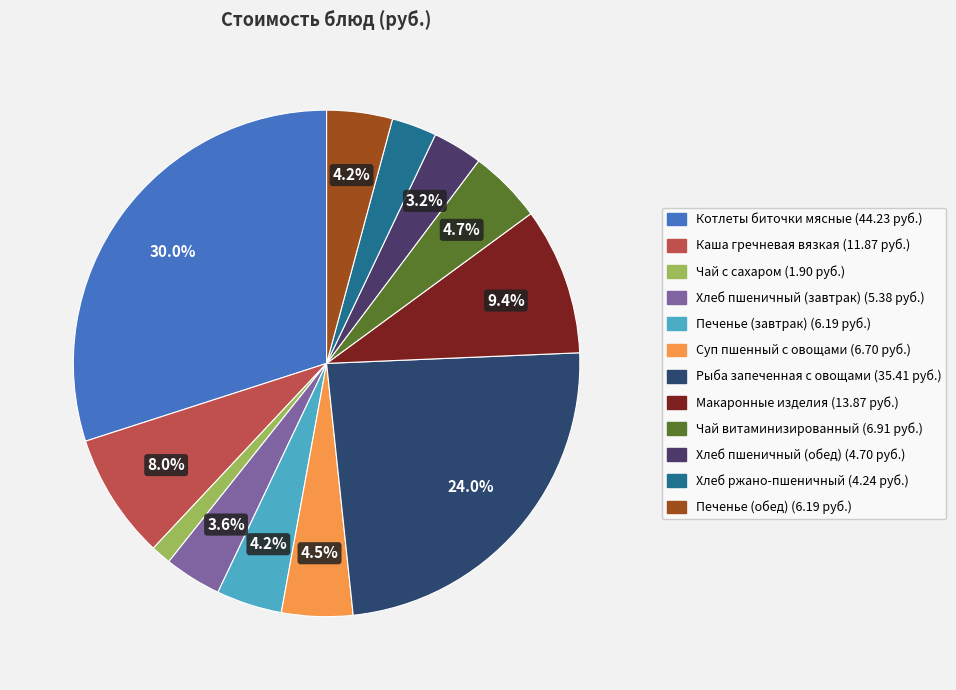

Rank the categories by value from highest to lowest.

Котлеты биточки мясные, Рыба запеченная с овощами, Макаронные изделия, Каша гречневая вязкая, Чай витаминизированный, Суп пшенный с овощами, Печенье (завтрак), Печенье (обед), Хлеб пшеничный (завтрак), Хлеб пшеничный (обед), Хлеб ржано-пшеничный, Чай с сахаром